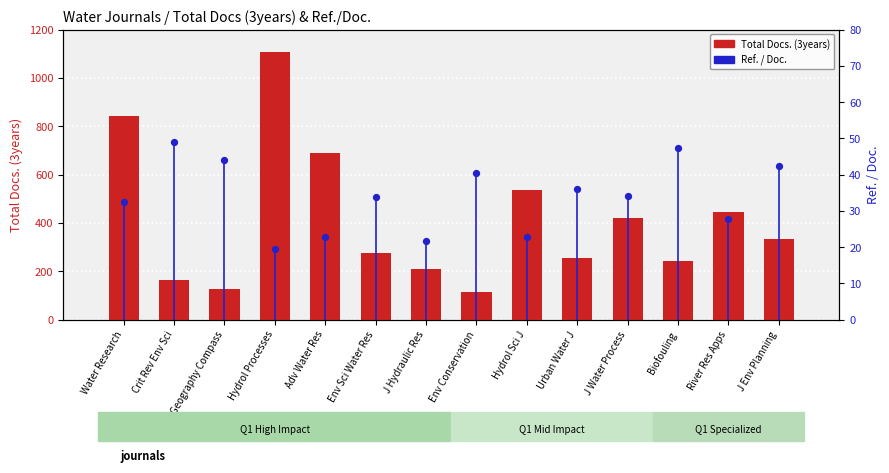

What are all the series names shown in the legend?

Total Docs. (3years), Ref. / Doc.